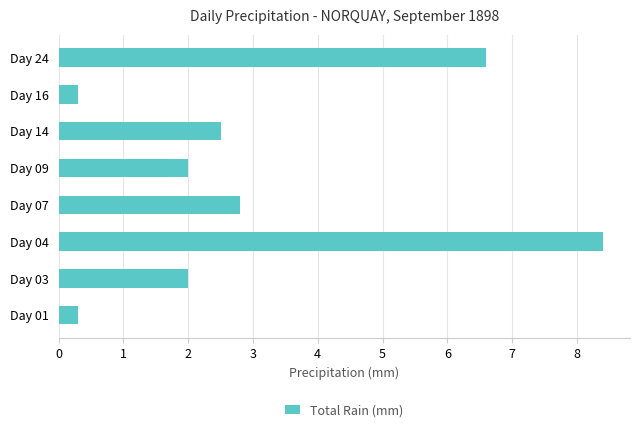

Where is the data nearest to the value 4?

Day 07